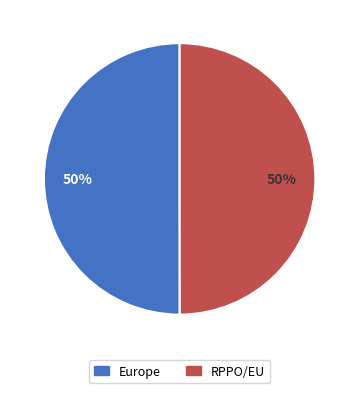

What percentage is the Europe slice, to the nearest percent?

50%